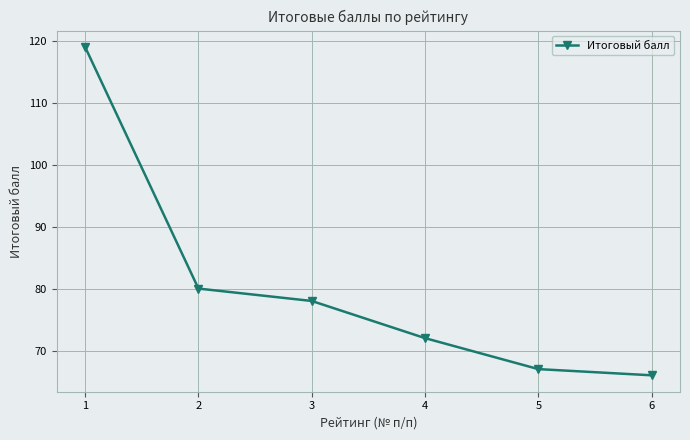

What is the value of the 1st point from the left?

119